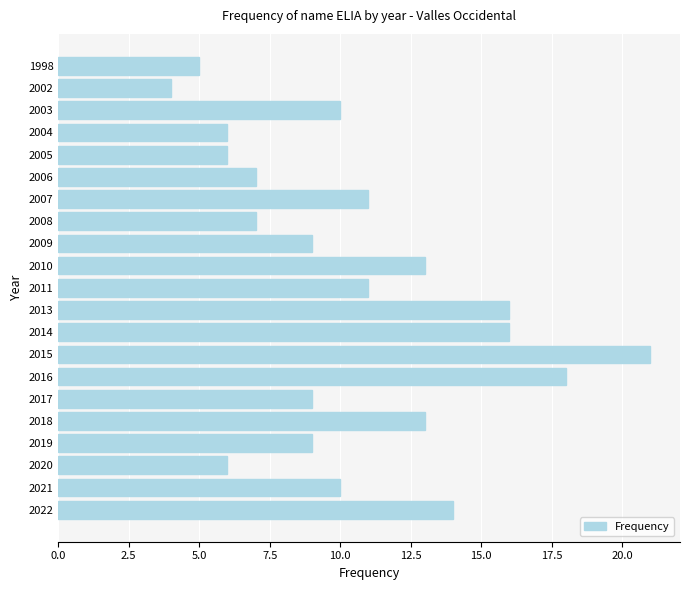

Between 2021 and 2005, which is larger?

2021